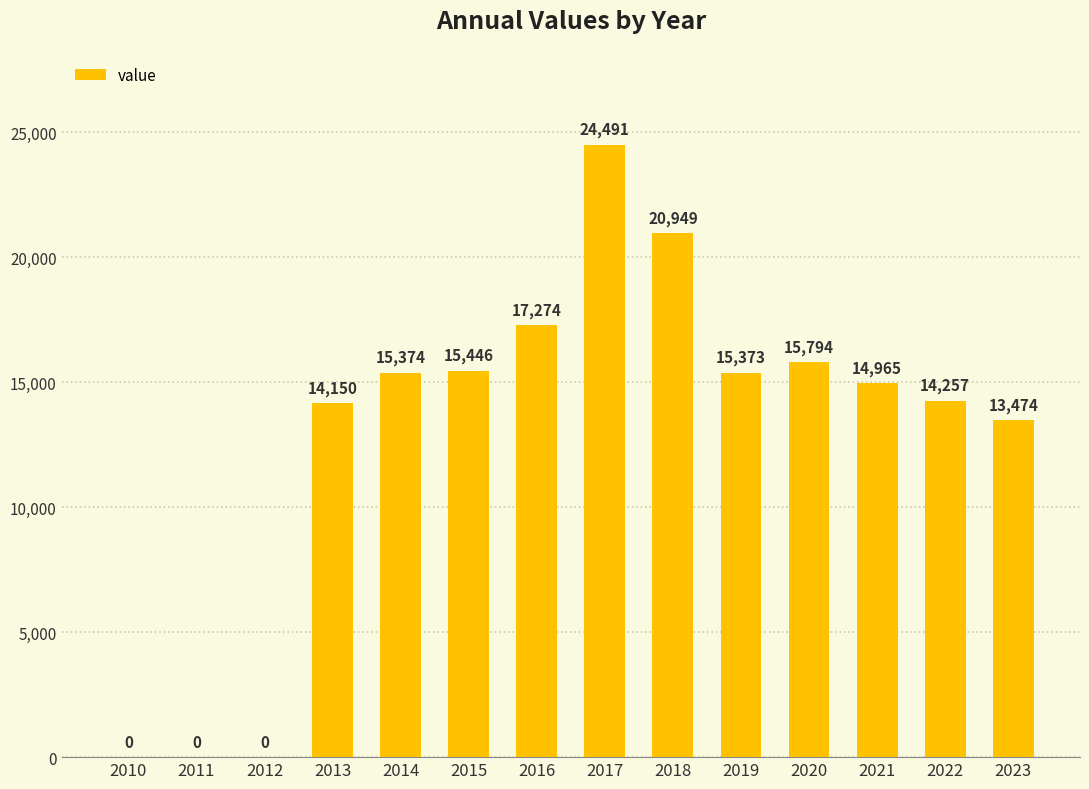

The chart shows a value of 24491 at 2017. True or false?

True